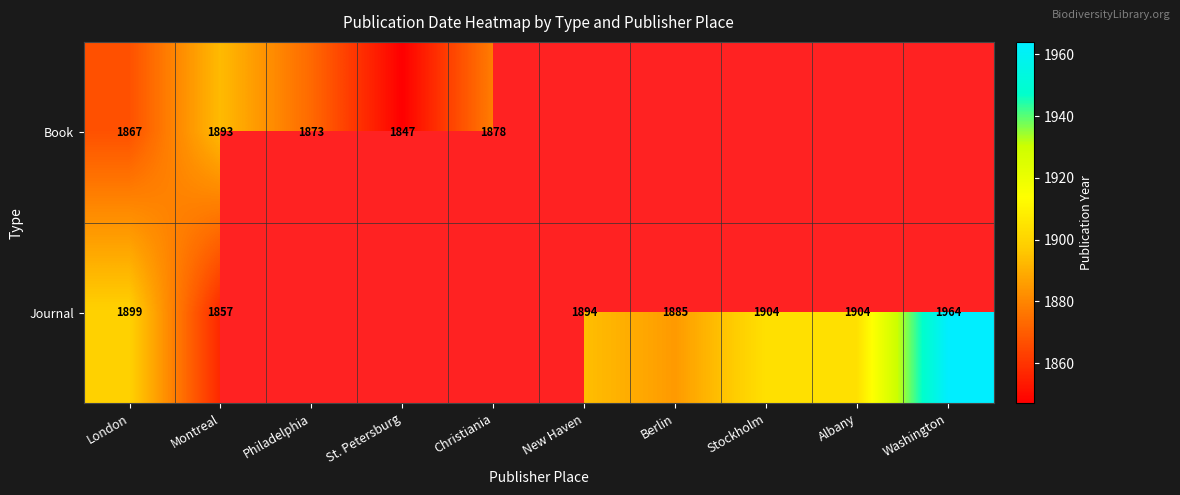

The value of Book at Christiania is 2941. True or false?

False